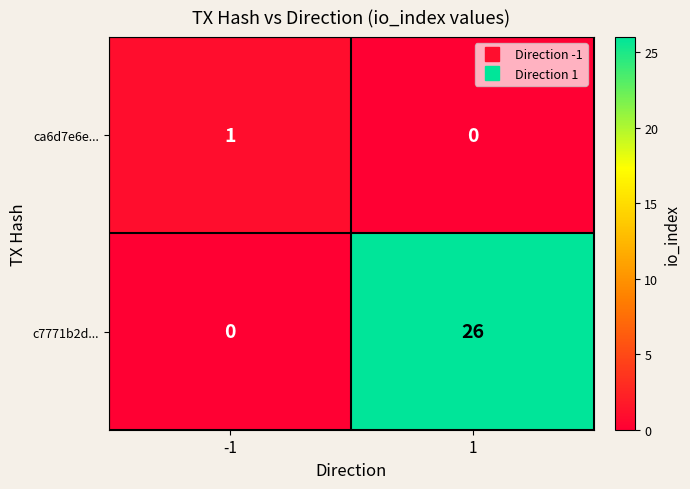

Which series has the largest range (max minus min)?

c7771b2d...